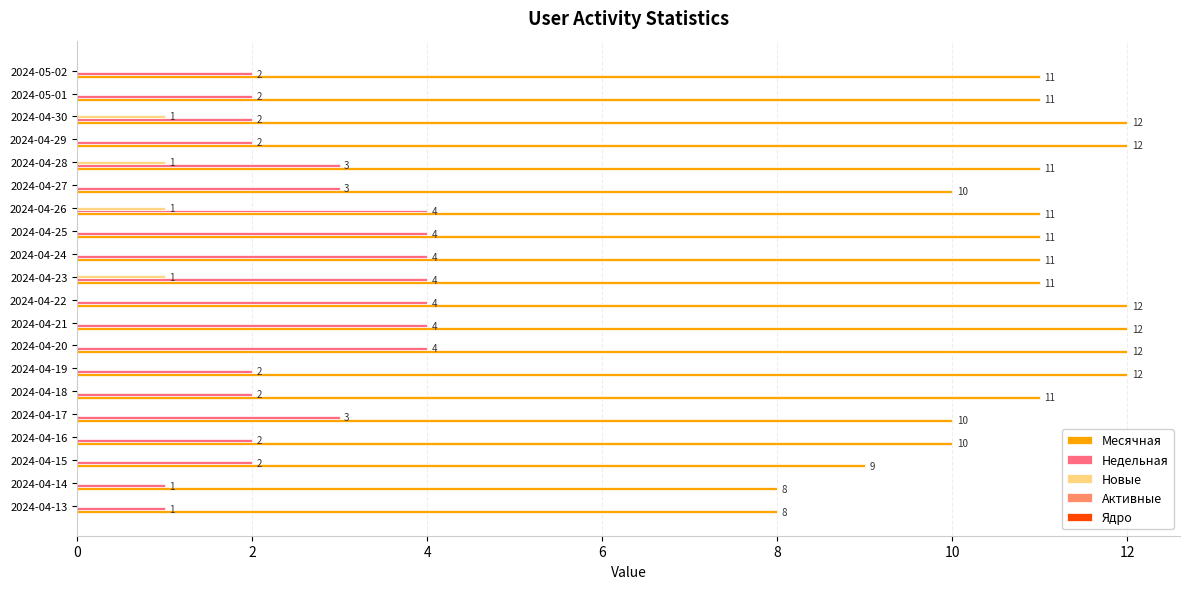

What is the total value across all series at 2024-04-20?

16